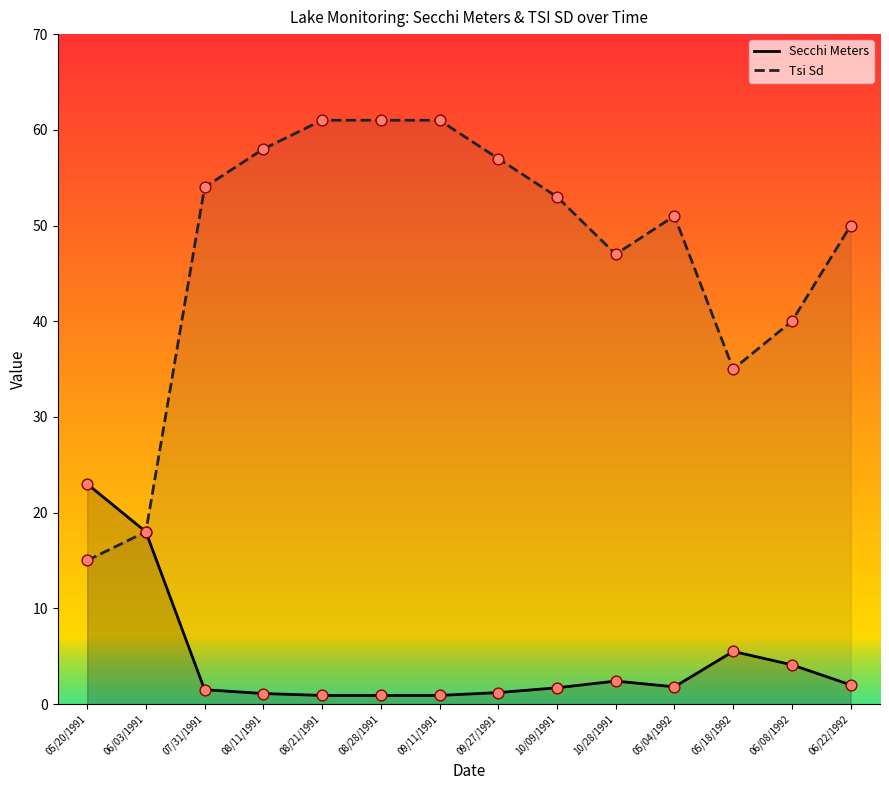

At how many categories does at least one series exceed 47?

9